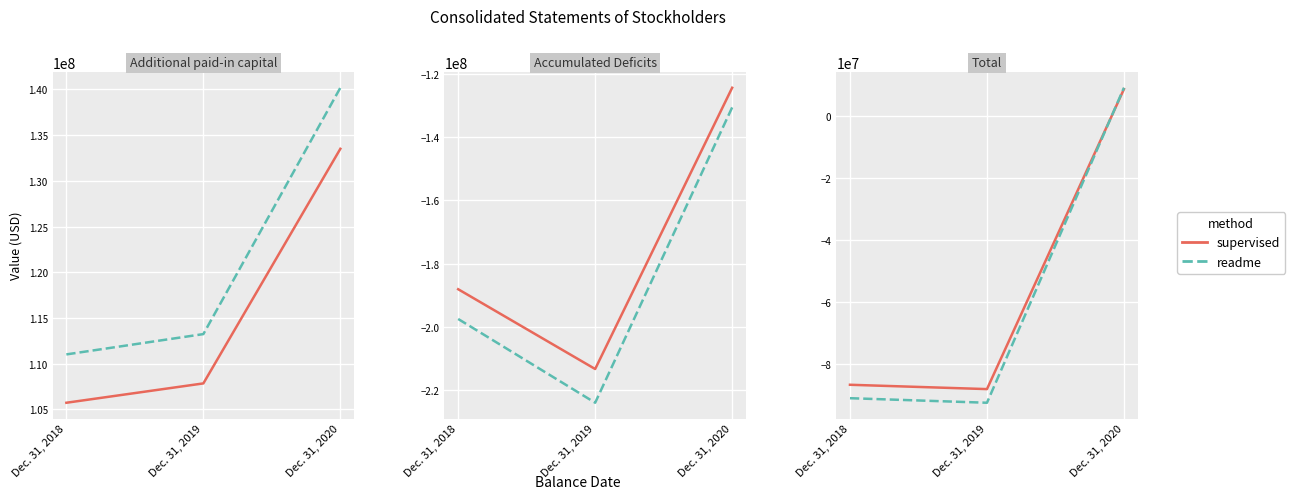

Rank the categories by supervised value from highest to lowest.

Dec. 31, 2020, Dec. 31, 2018, Dec. 31, 2019